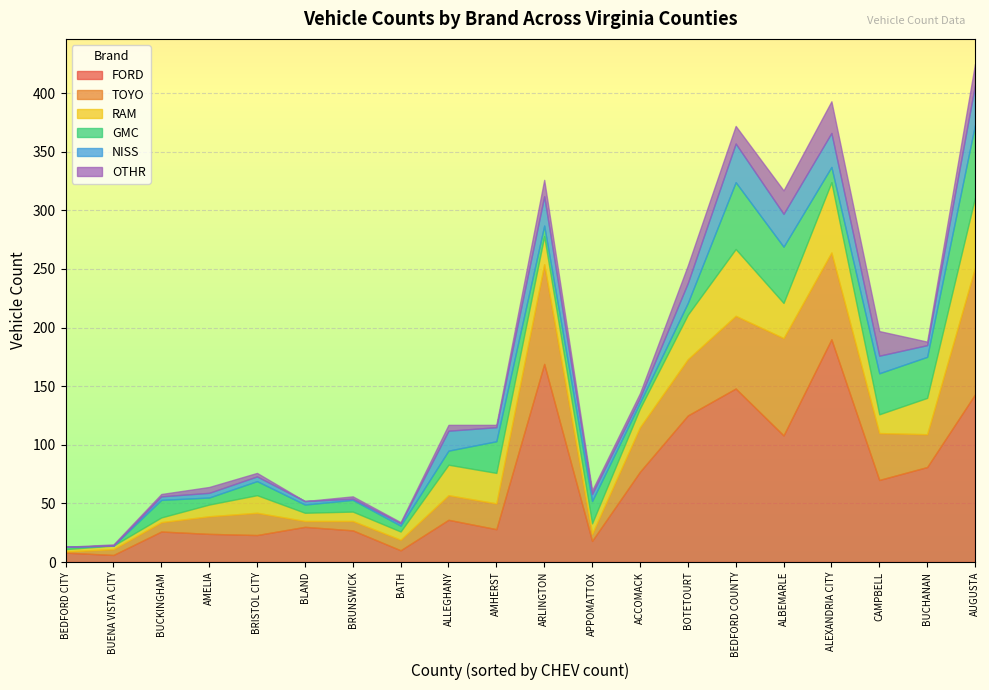

What is the maximum value for FORD?

190